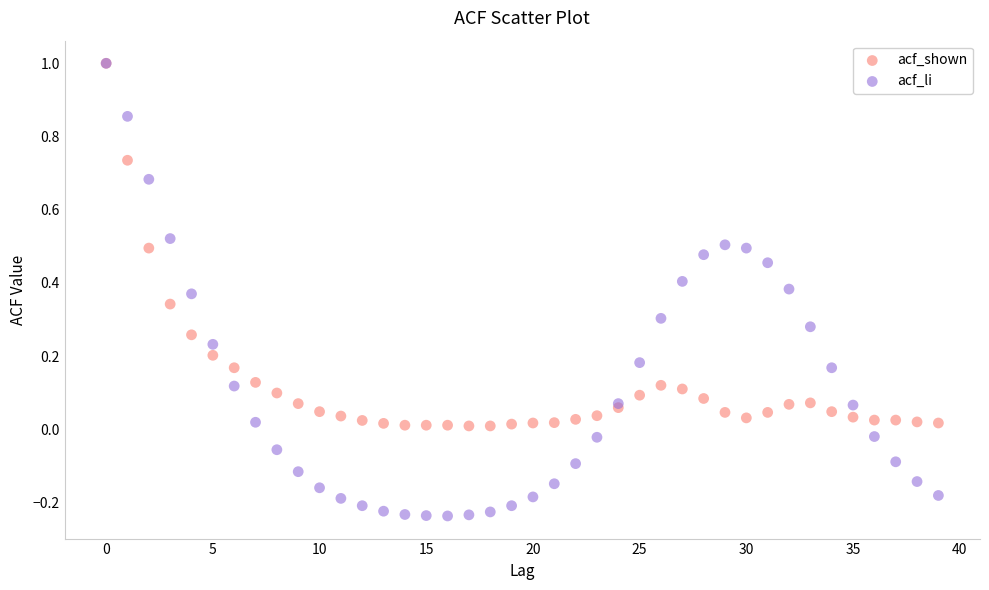

What are all the series names shown in the legend?

acf_shown, acf_li